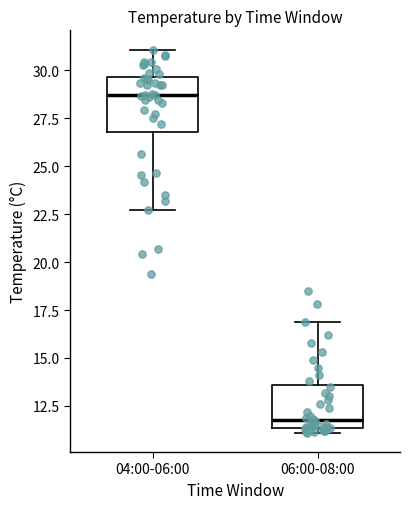

Reading left to right, read every box against the y-axis: the position of its median line, the range the box covers, and the ends of its whiskers. The values are not printed on the chart, so give them approximately, as read against the axis.

04:00-06:00: median 28.5, box 27.0 to 29.5, whiskers 22.5 to 31.0
06:00-08:00: median 12.0, box 11.5 to 13.5, whiskers 11.0 to 17.0